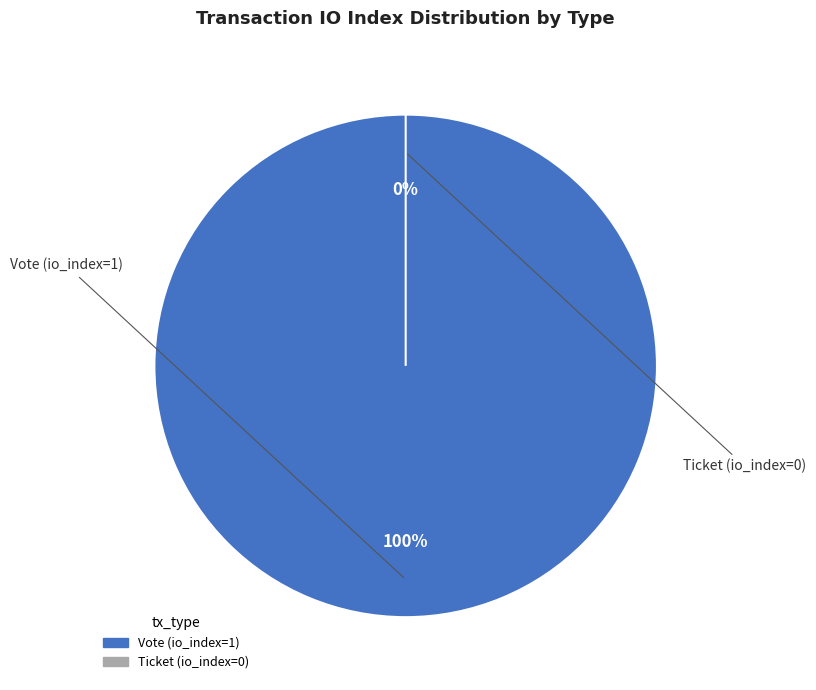

Which category accounts for the majority?

Vote (io_index=1)